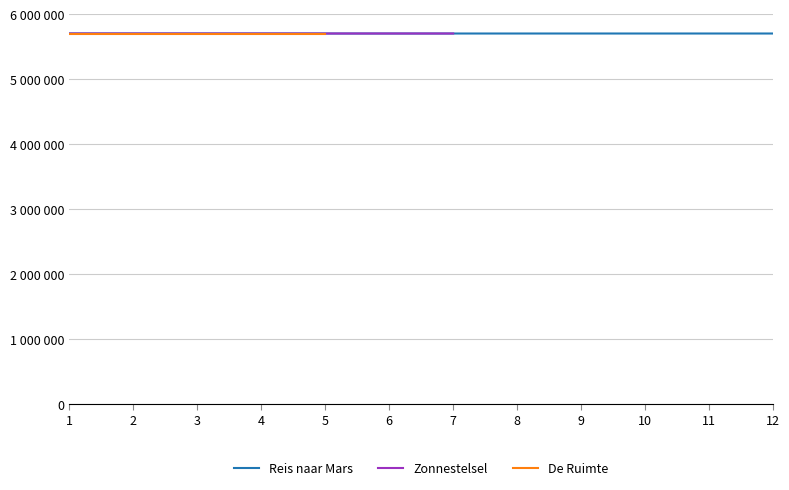

Which category has the lowest value in the De Ruimte series?

1